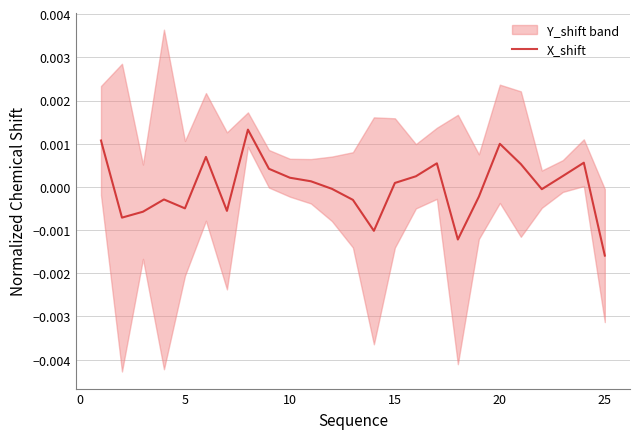

Count the number of categories in the chart.

25